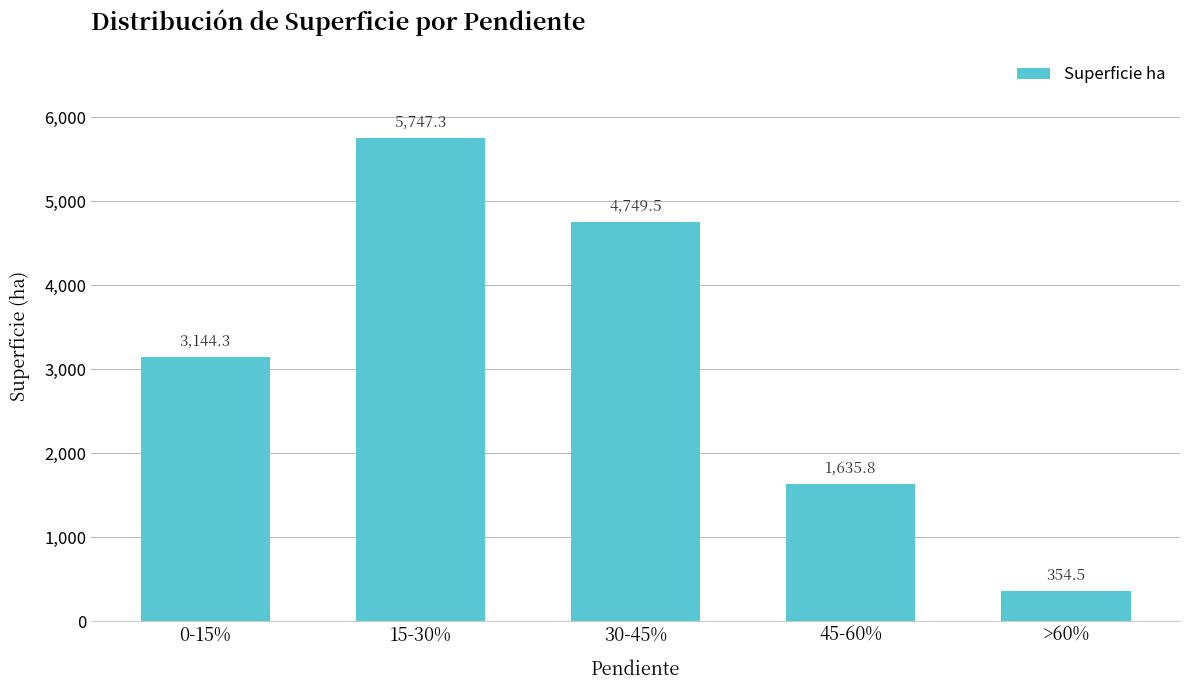

Reading left to right, list all the values displayed in this chart.

3144.3	5747.3	4749.5	1635.8	354.5